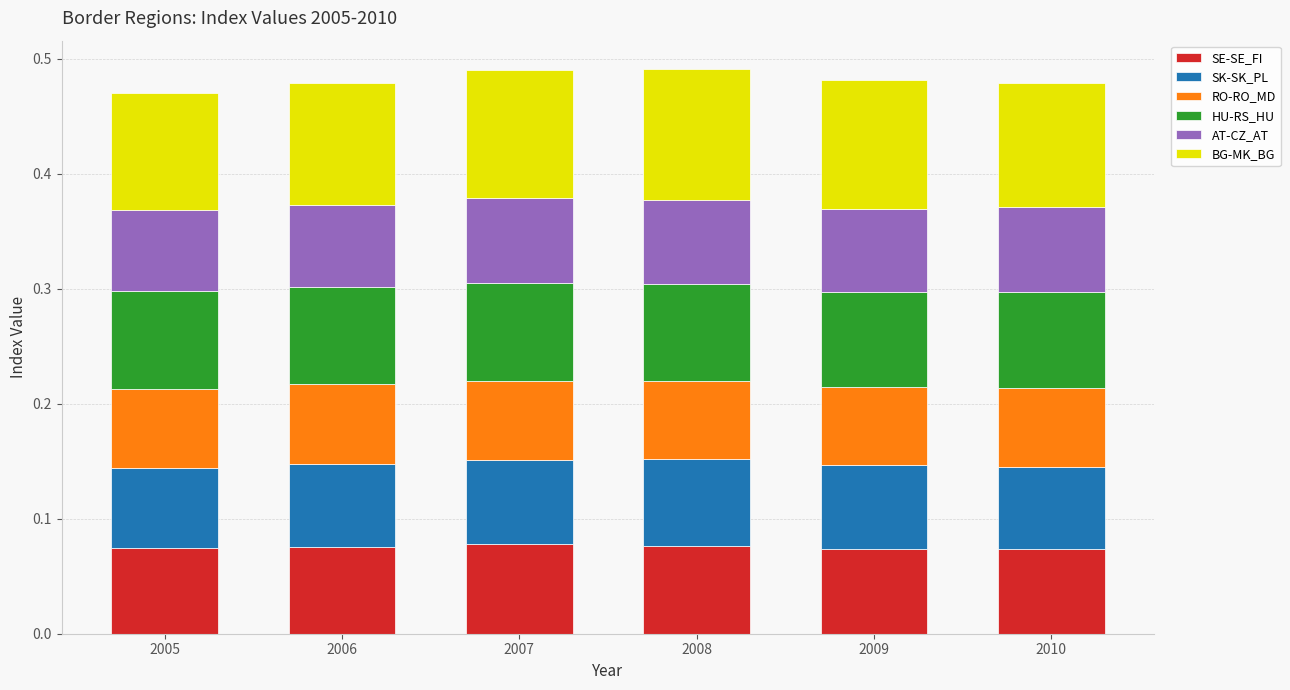

What is the total value across all series at 2008?

0.5